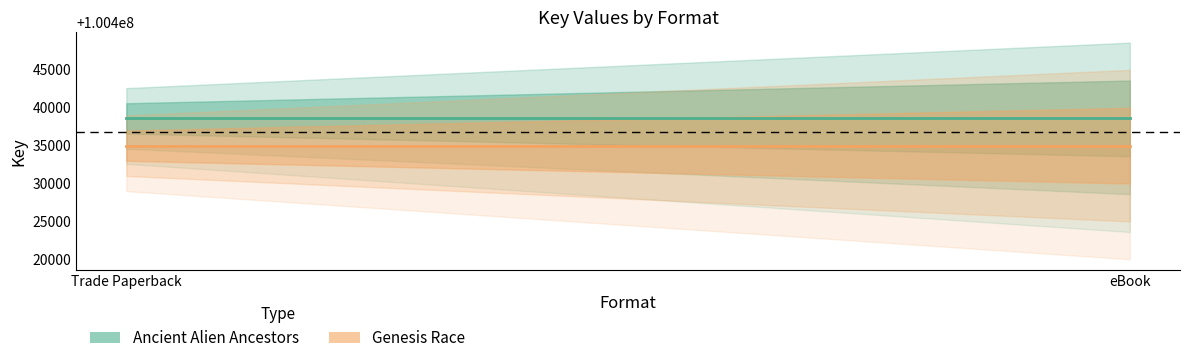

Is it true that Genesis Race equals 153999414 at eBook?

False